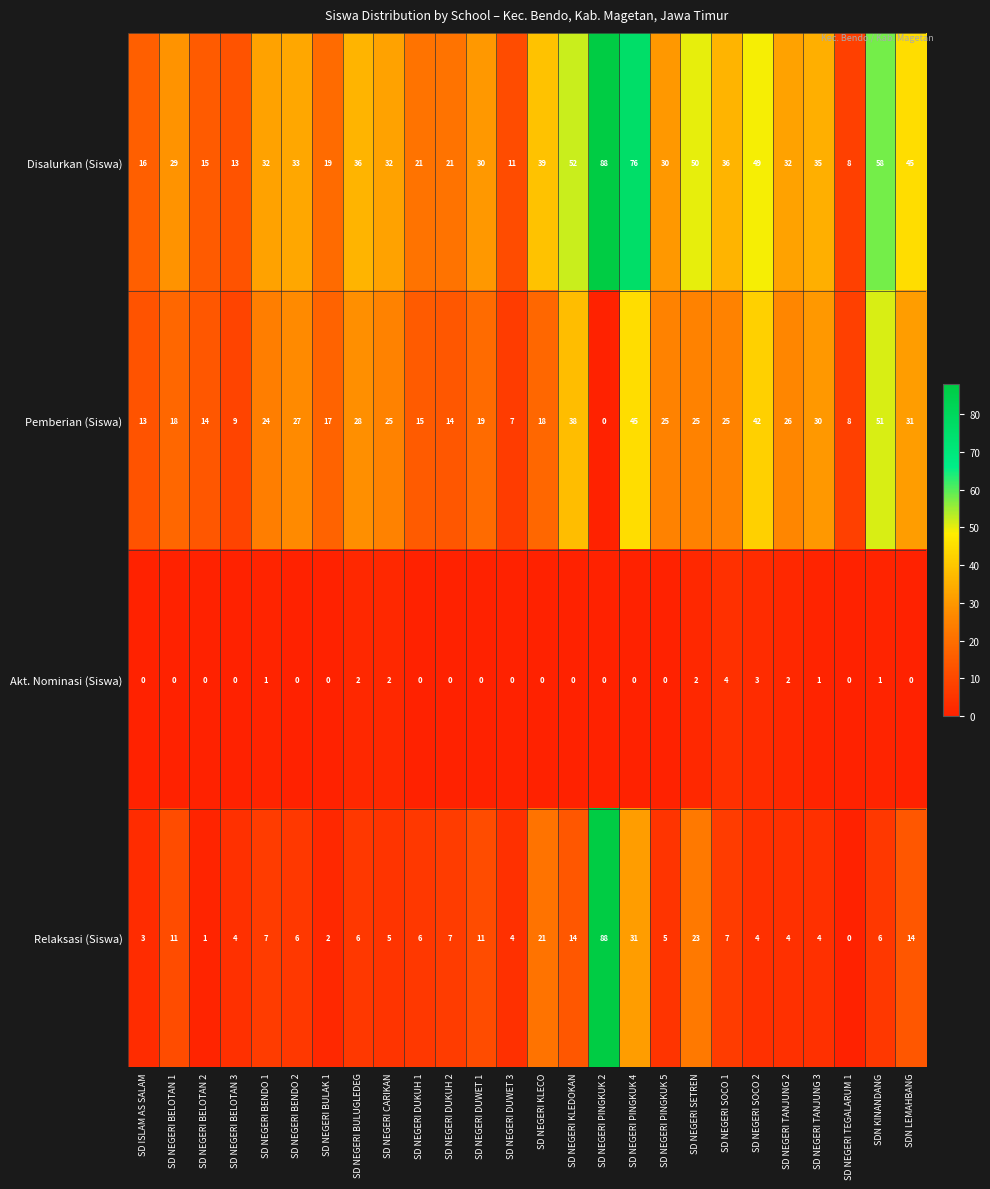

Which category has the highest value in the Pemberian (Siswa) series?

SDN KINANDANG